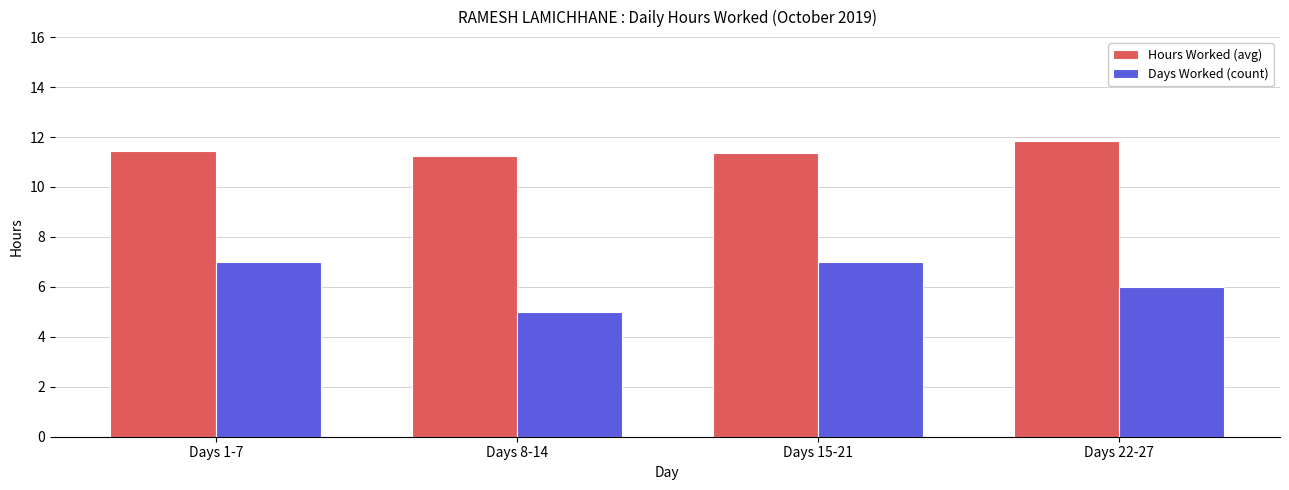

List the series in order of their peak value, lowest first.

Days Worked (count), Hours Worked (avg)